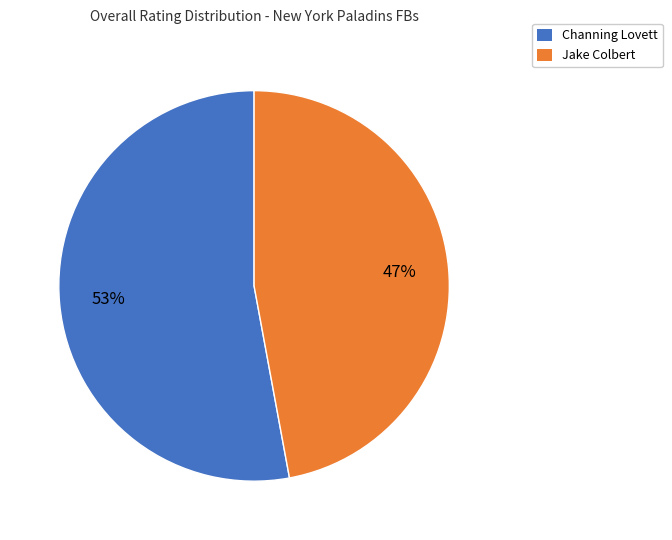

To the nearest percent, what percentage of the pie is Jake Colbert?

47%